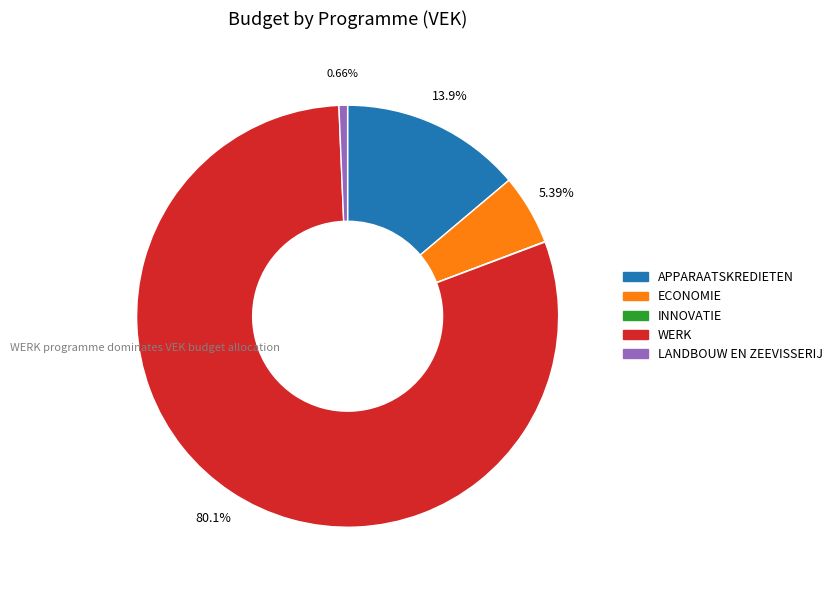

To the nearest percent, what is the average slice percentage?

20%